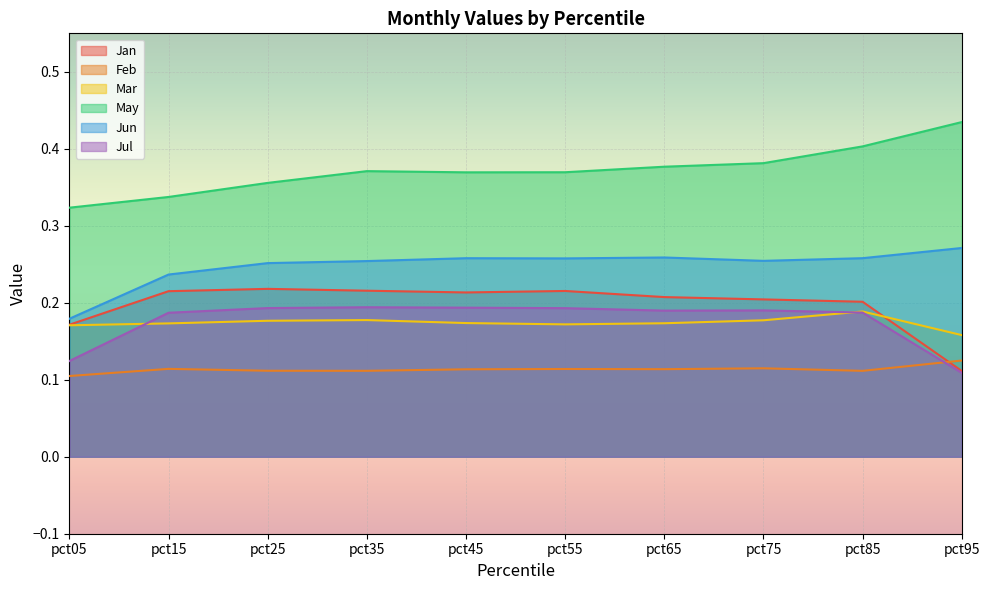

What value does the Jul series have at pct85?

0.2